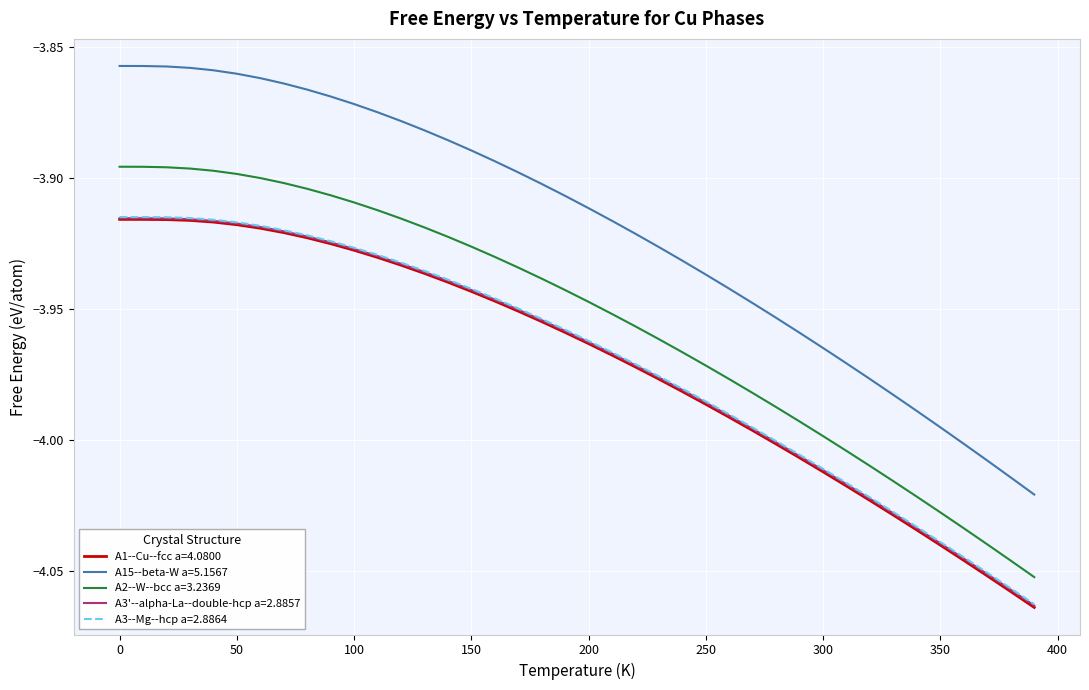

Which series has the largest total across all categories?

A15--beta-W a=5.1567